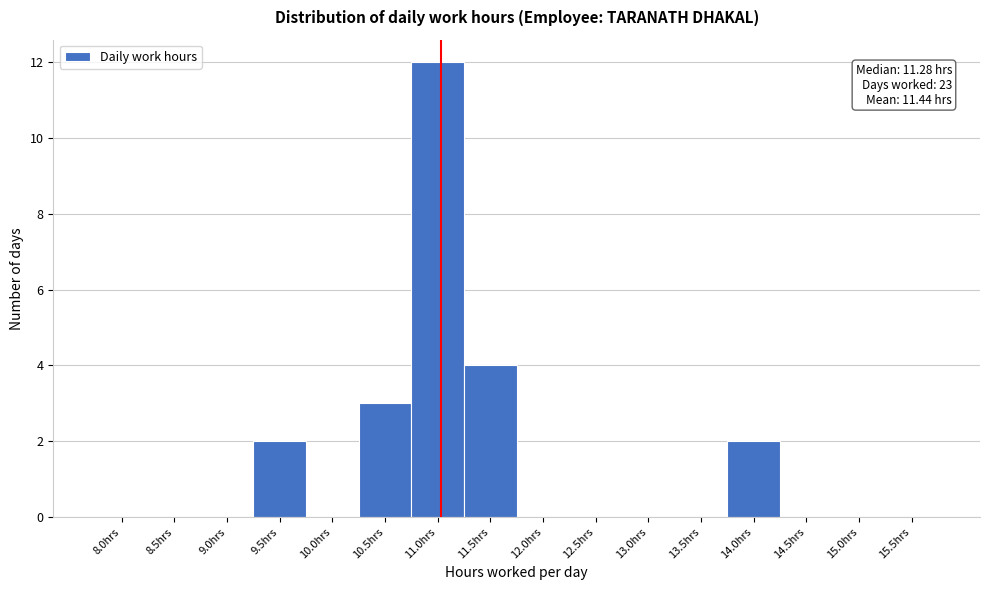

Reading left to right, list all the values displayed in this chart.

8.0hrs=0	8.5hrs=0	9.0hrs=0	9.5hrs=2	10.0hrs=0	10.5hrs=3	11.0hrs=12	11.5hrs=4	12.0hrs=0	12.5hrs=0	13.0hrs=0	13.5hrs=0	14.0hrs=2	14.5hrs=0	15.0hrs=0	15.5hrs=0